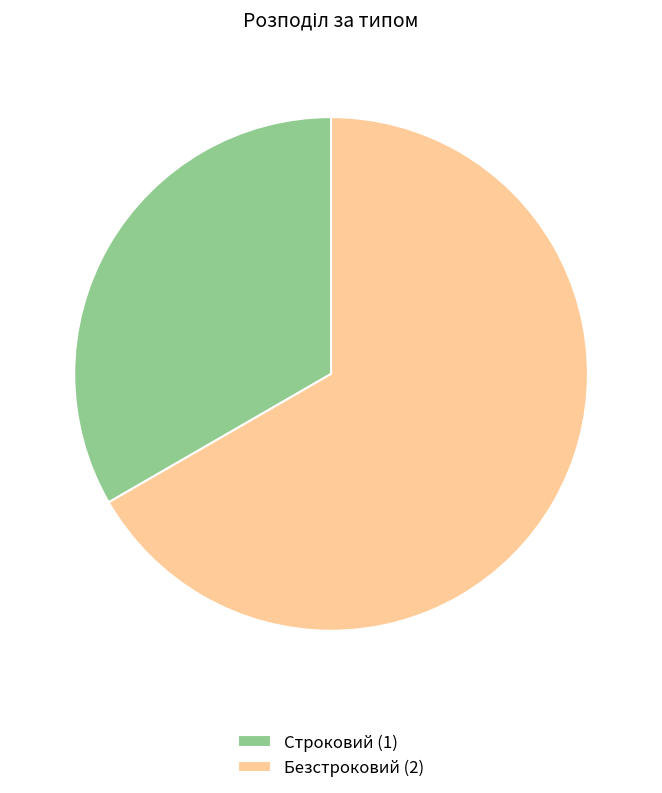

Is the sum of Безстроковий (2) and Строковий (1) greater than half?

Yes